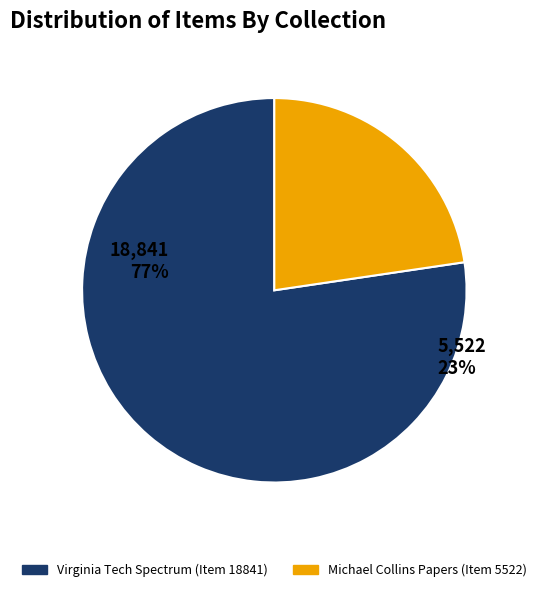

Which category accounts for the majority?

Virginia Tech Spectrum (Item 18841)